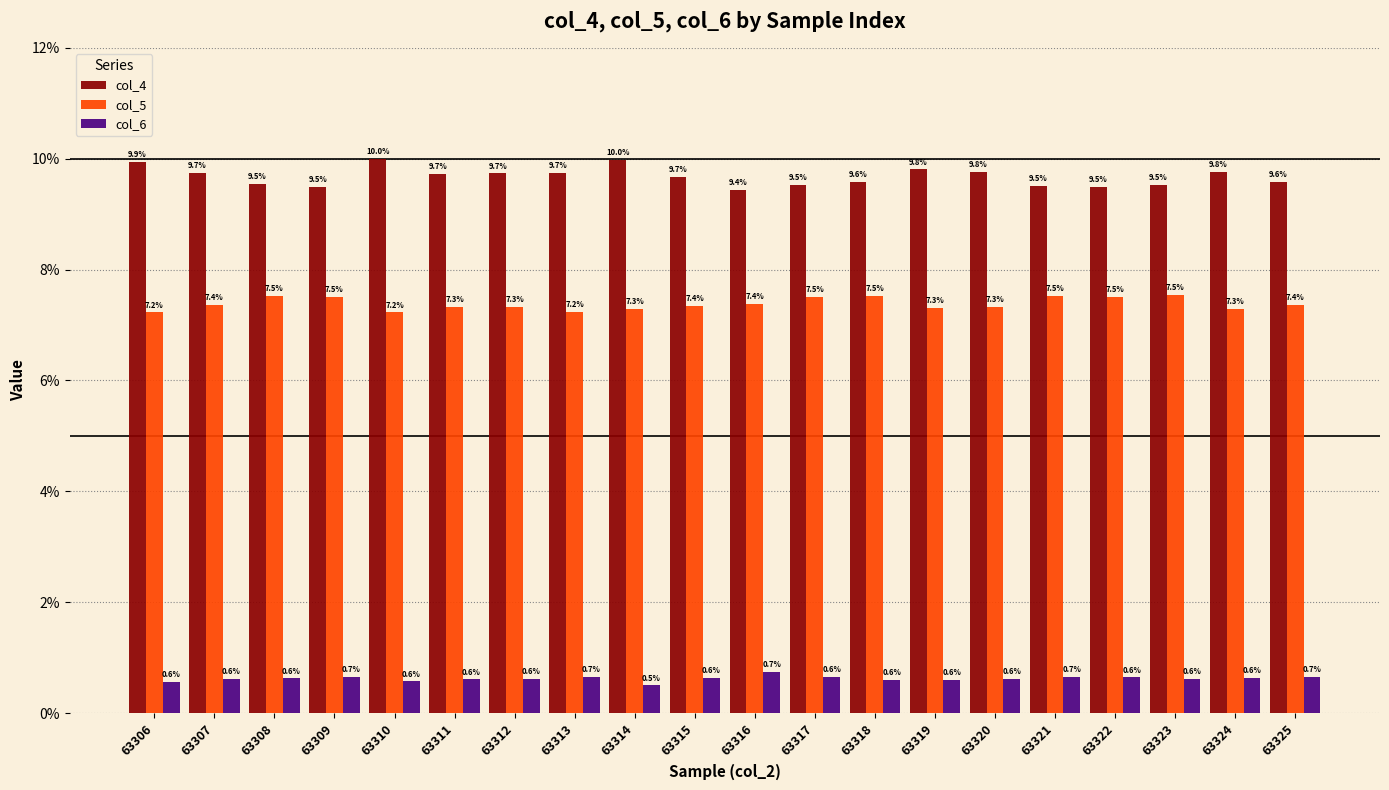

Reading right to left, extract all data points from this chart.

col_4: 9.6	9.8	9.5	9.5	9.5	9.8	9.8	9.6	9.5	9.4	9.7	10.0	9.7	9.7	9.7	10.0	9.5	9.5	9.7	9.9
col_5: 7.4	7.3	7.5	7.5	7.5	7.3	7.3	7.5	7.5	7.4	7.4	7.3	7.2	7.3	7.3	7.2	7.5	7.5	7.4	7.2
col_6: 0.7	0.6	0.6	0.6	0.7	0.6	0.6	0.6	0.6	0.7	0.6	0.5	0.7	0.6	0.6	0.6	0.7	0.6	0.6	0.6